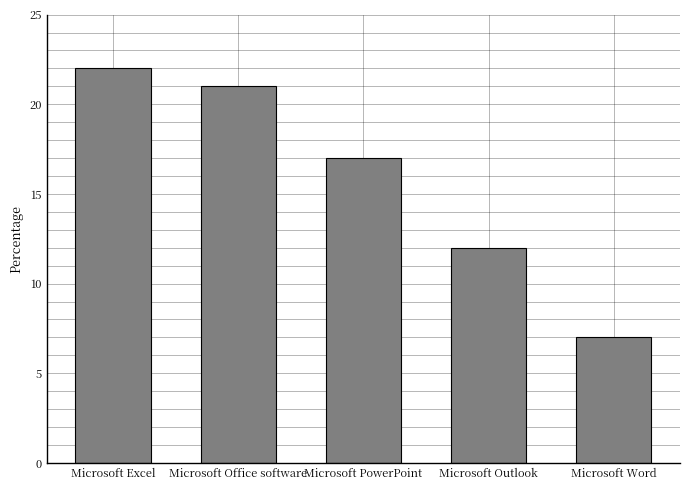

Reading left to right, list all the values displayed in this chart.

22	21	17	12	7